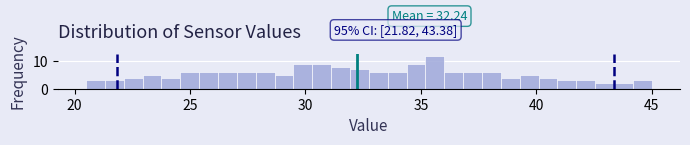

Around what value on the x-axis is the tallest bar? Give the approximate position of its centre, as read against the axis.

35.5